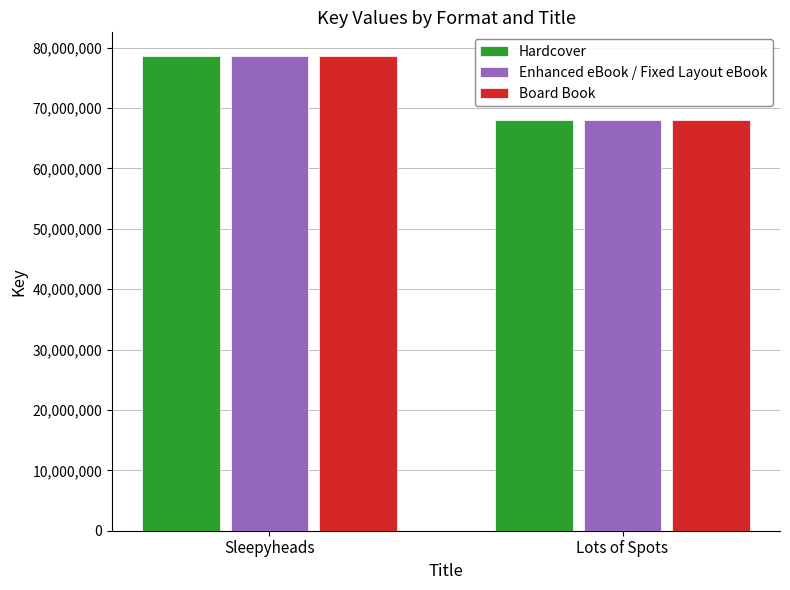

Reading left to right, transcribe all the data shown in this chart.

Hardcover: 78620432	68047968
Enhanced eBook / Fixed Layout eBook: 78620432	68047968
Board Book: 78620432	68047968